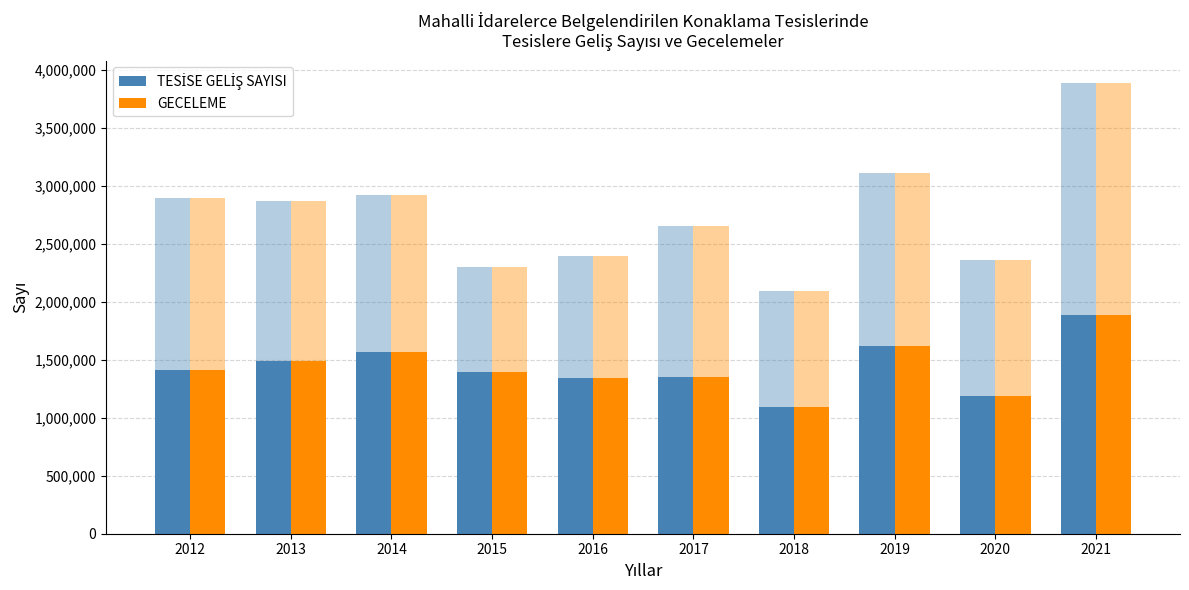

List the labels in order of GECELEME value, smallest first.

2018, 2020, 2016, 2017, 2015, 2012, 2013, 2014, 2019, 2021